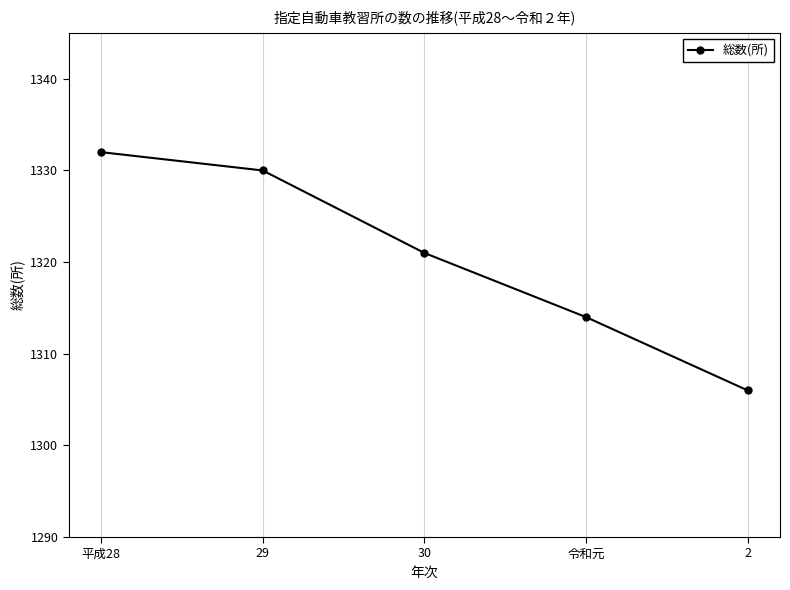

Between 30 and 29, which is larger?

29